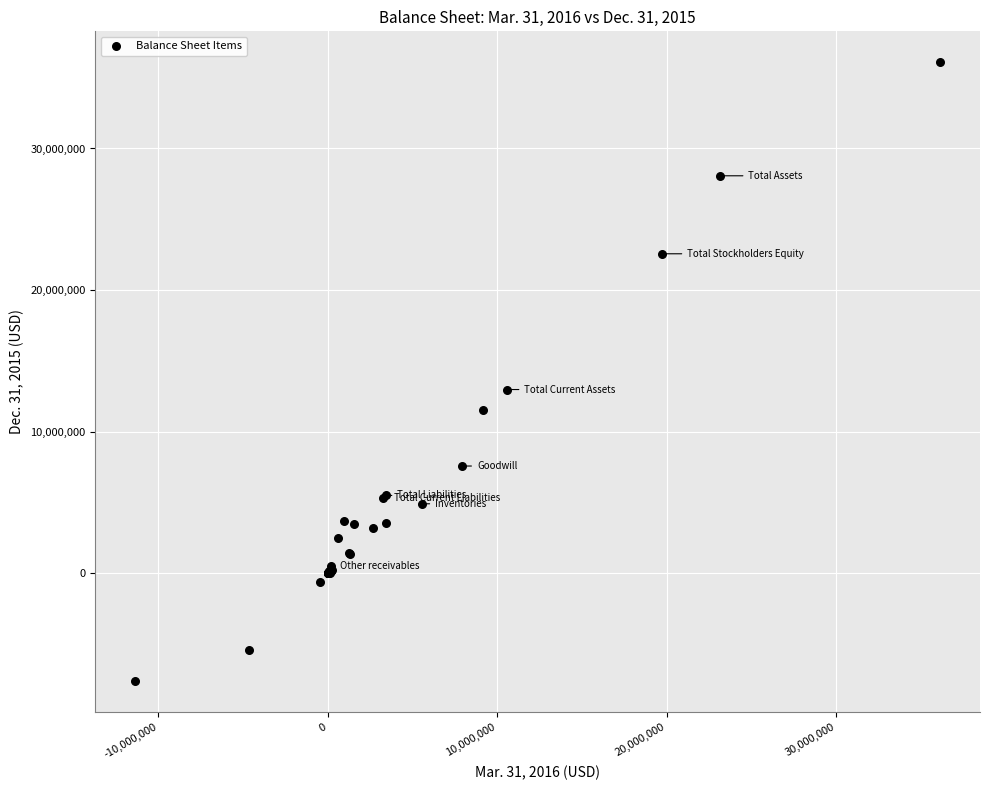

What Y value in the scatter plot is closest to 14247549?

12983004